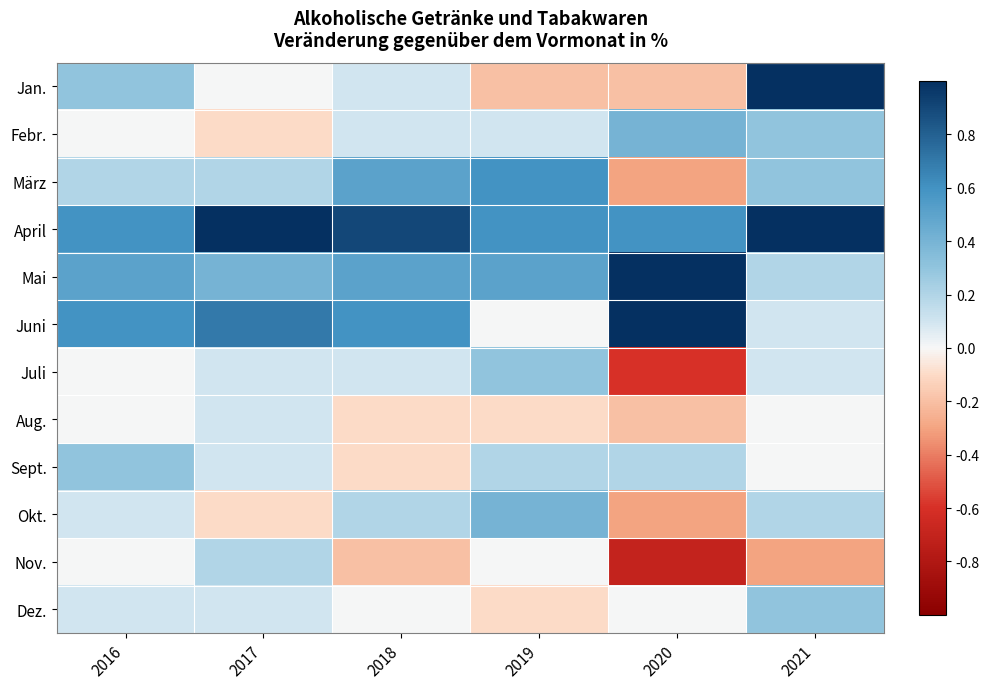

What is the smallest value displayed?

-0.7